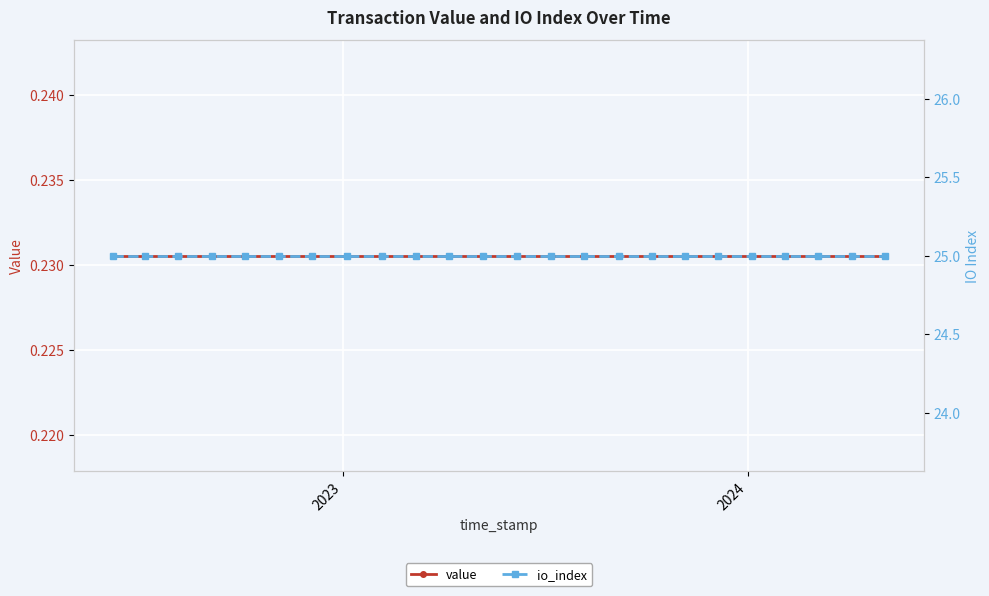

At which category is the sum across all series the highest?

2023